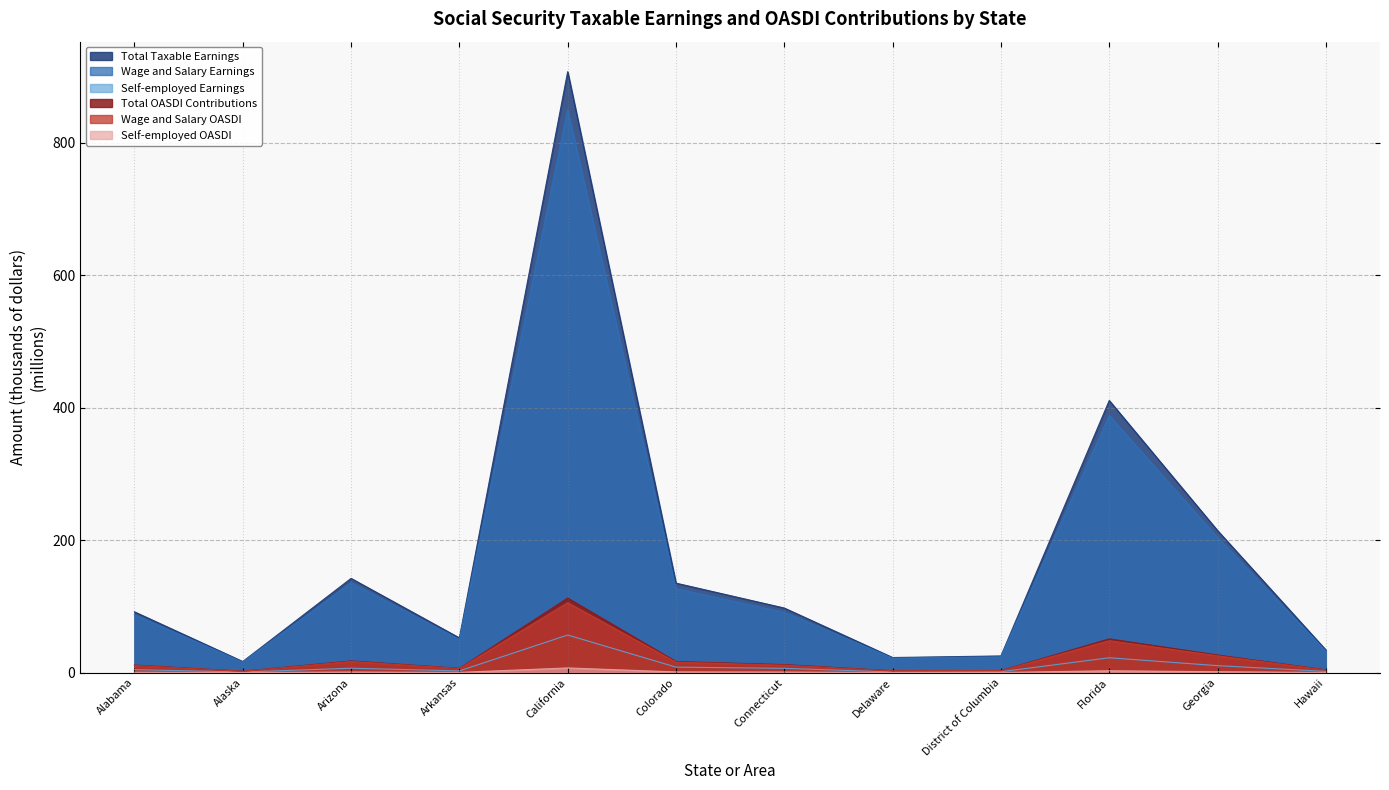

What are all the series names shown in the legend?

Total Taxable Earnings, Wage and Salary Earnings, Self-employed Earnings, Total OASDI Contributions, Wage and Salary OASDI, Self-employed OASDI